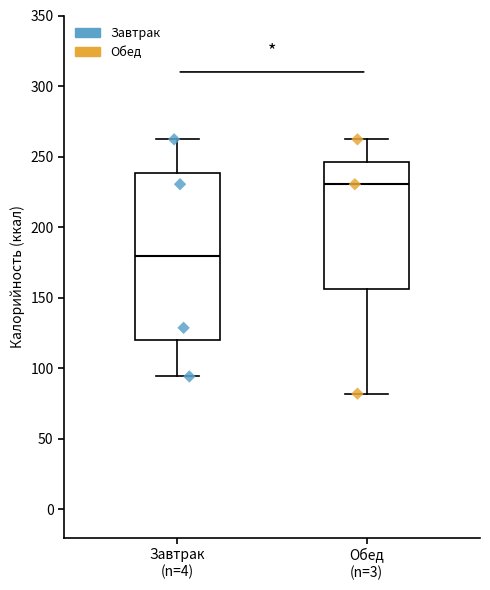

Which box is the tallest, from its lower edge to its upper edge?

Завтрак (n=4)